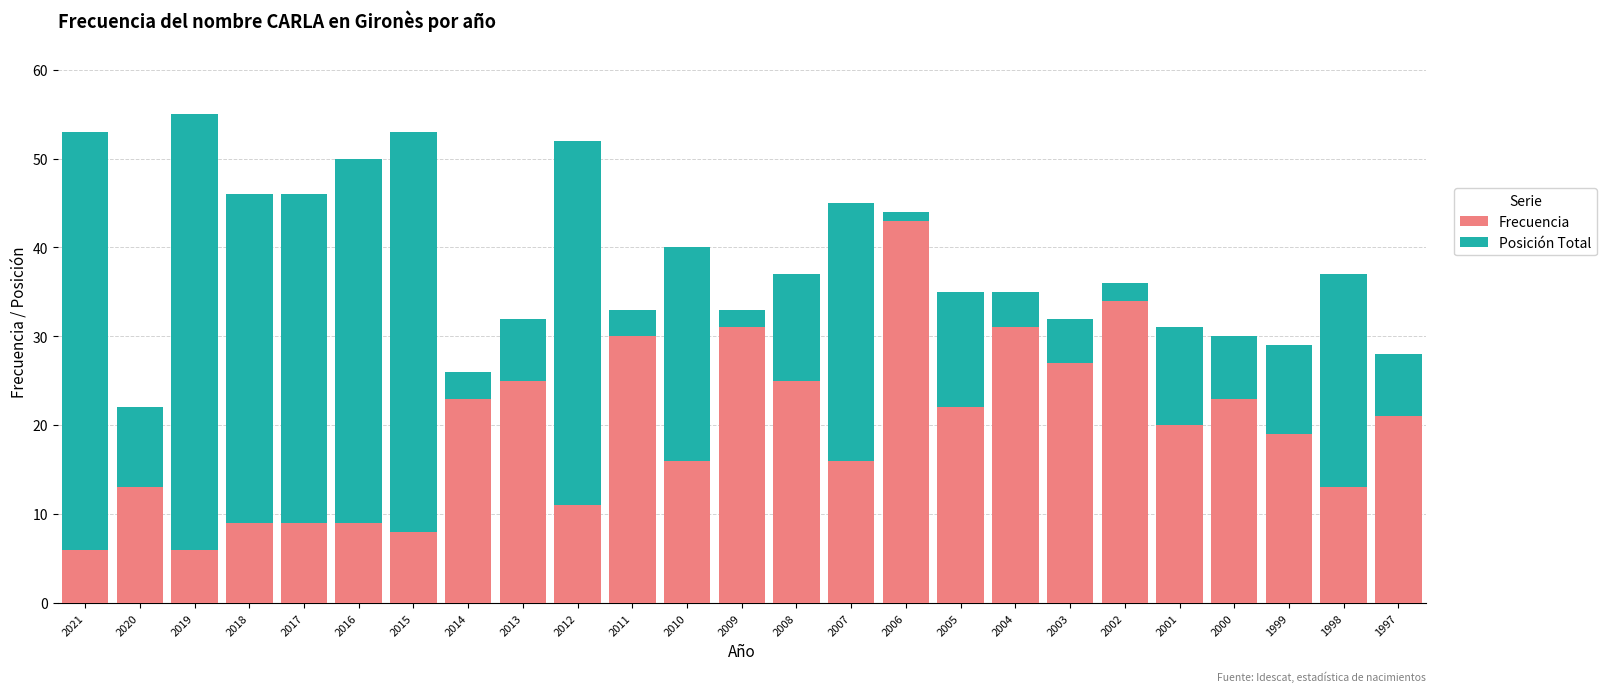

What is the sum of the Frecuencia values at 2004 and 2012?

42